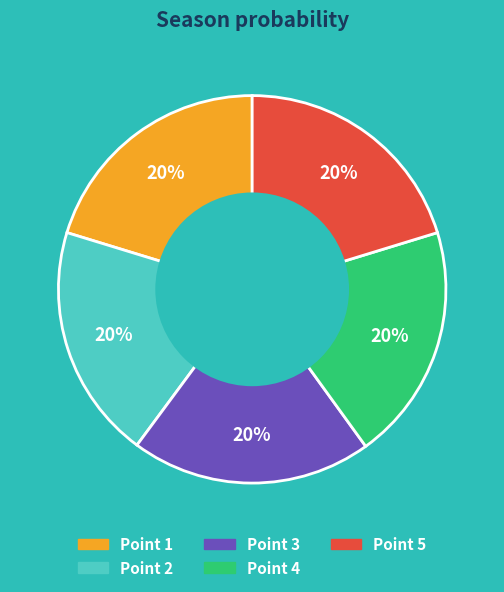

To the nearest percent, what percentage of the pie is Point 4?

20%